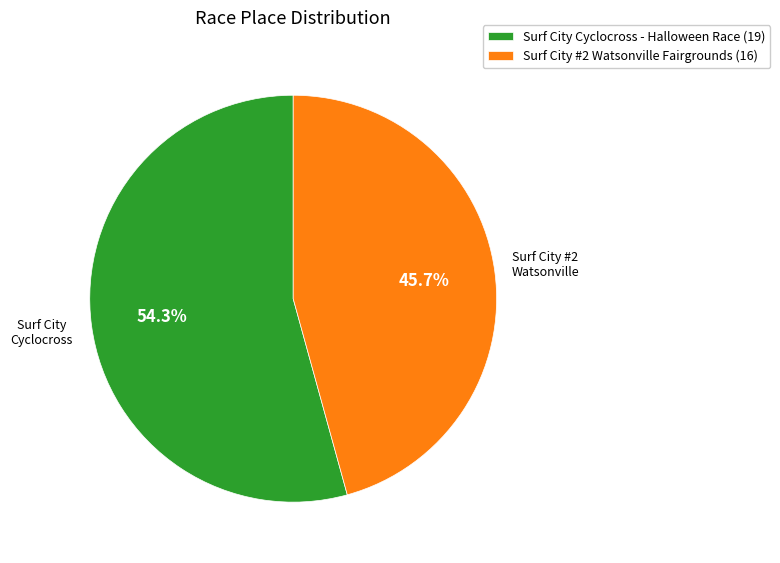

To the nearest percent, what percentage of the pie is Surf City Cyclocross - Halloween Race?

54%